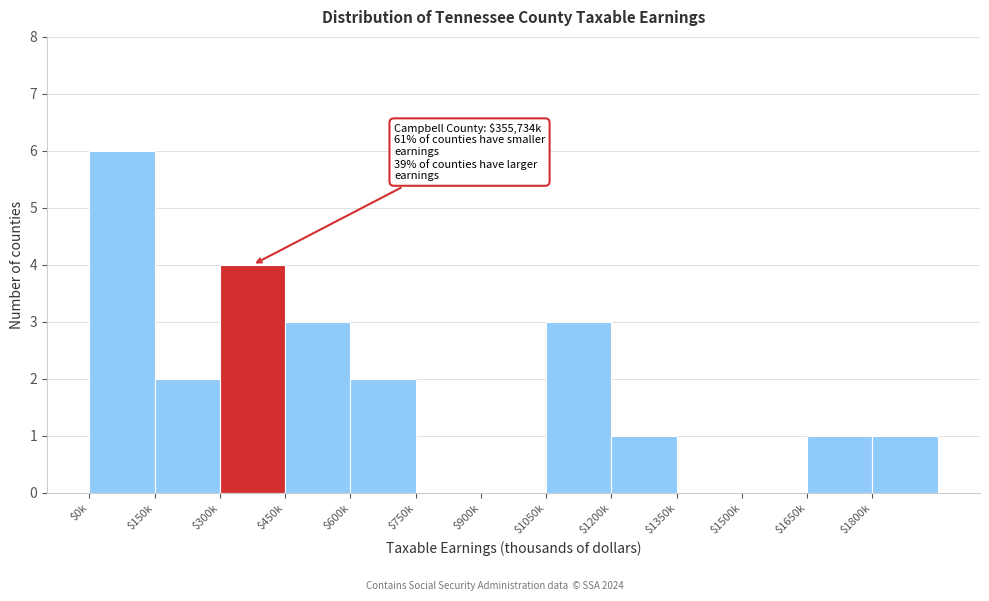

The chart shows a value of 0 at $900k. True or false?

True